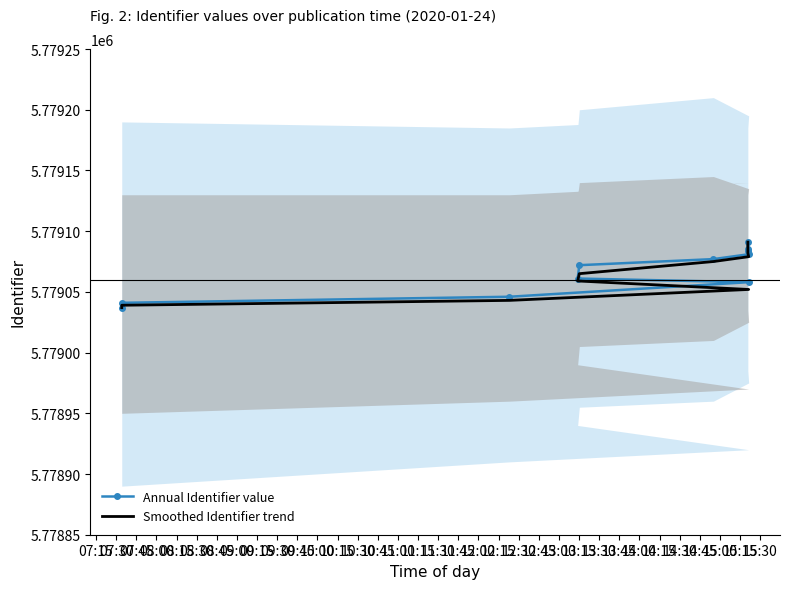

True or false: Smoothed Identifier trend and Annual Identifier value intersect in this chart.

False